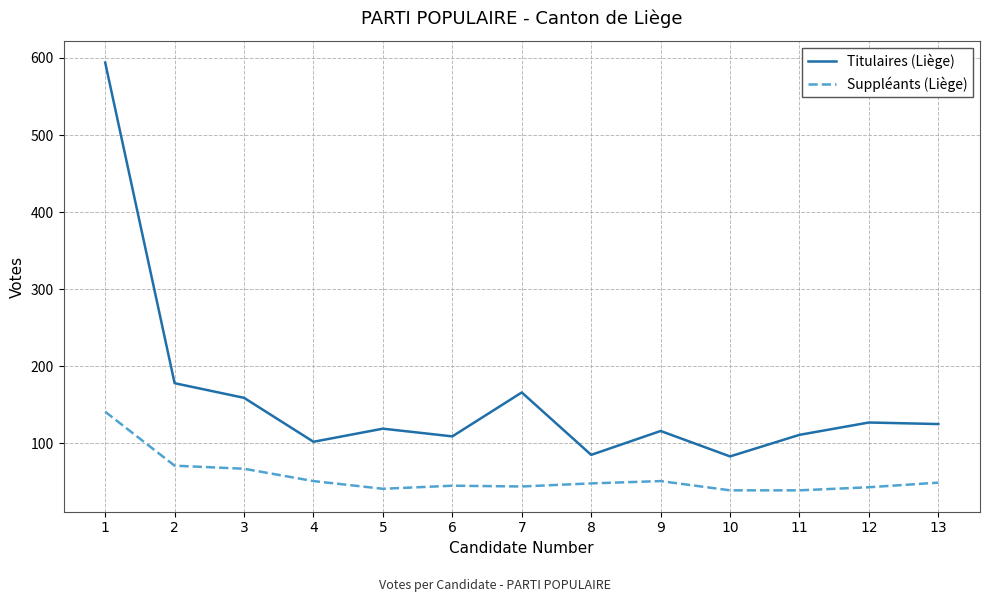

What value does the Suppléants (Liège) series have at 3?

67